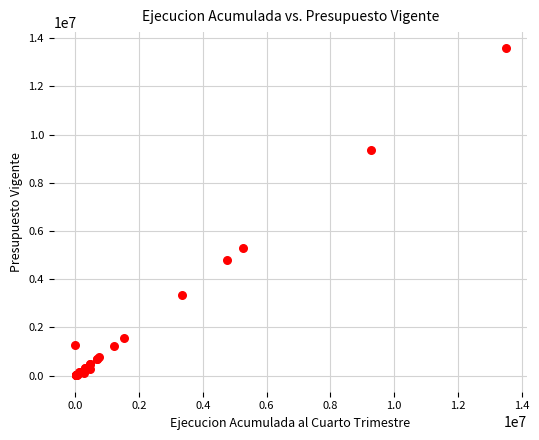

What Y value in the scatter plot is closest to 6793073?

5294871